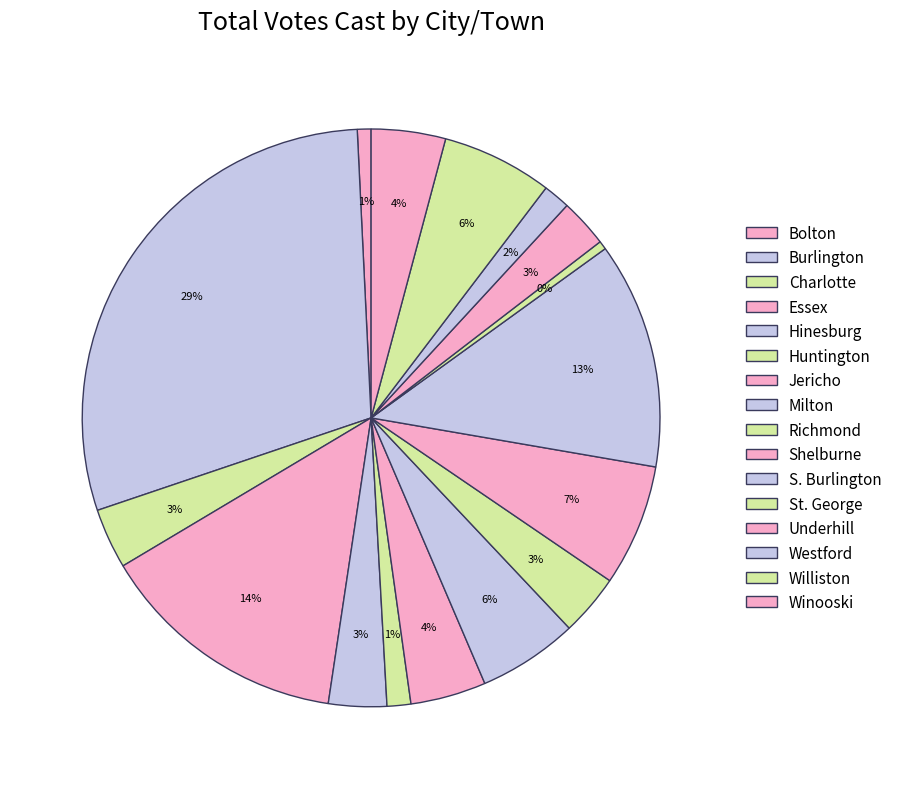

Count the number of slices in the pie.

16